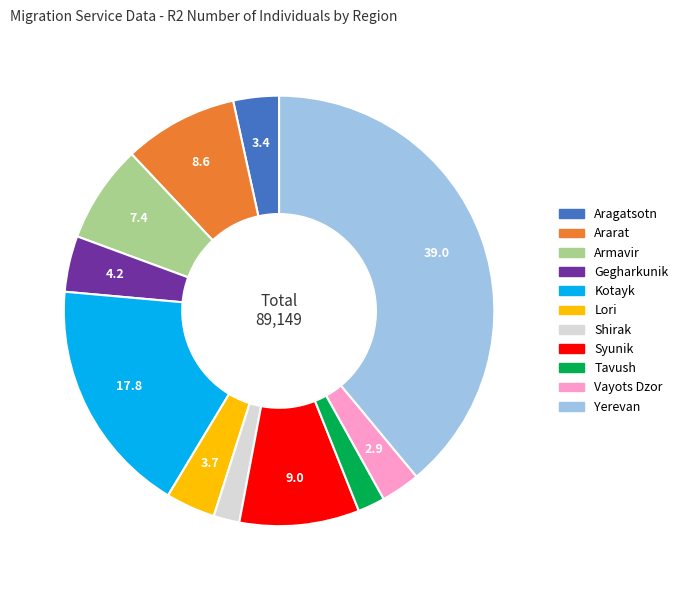

Does Syunik represent more than half of the total?

No